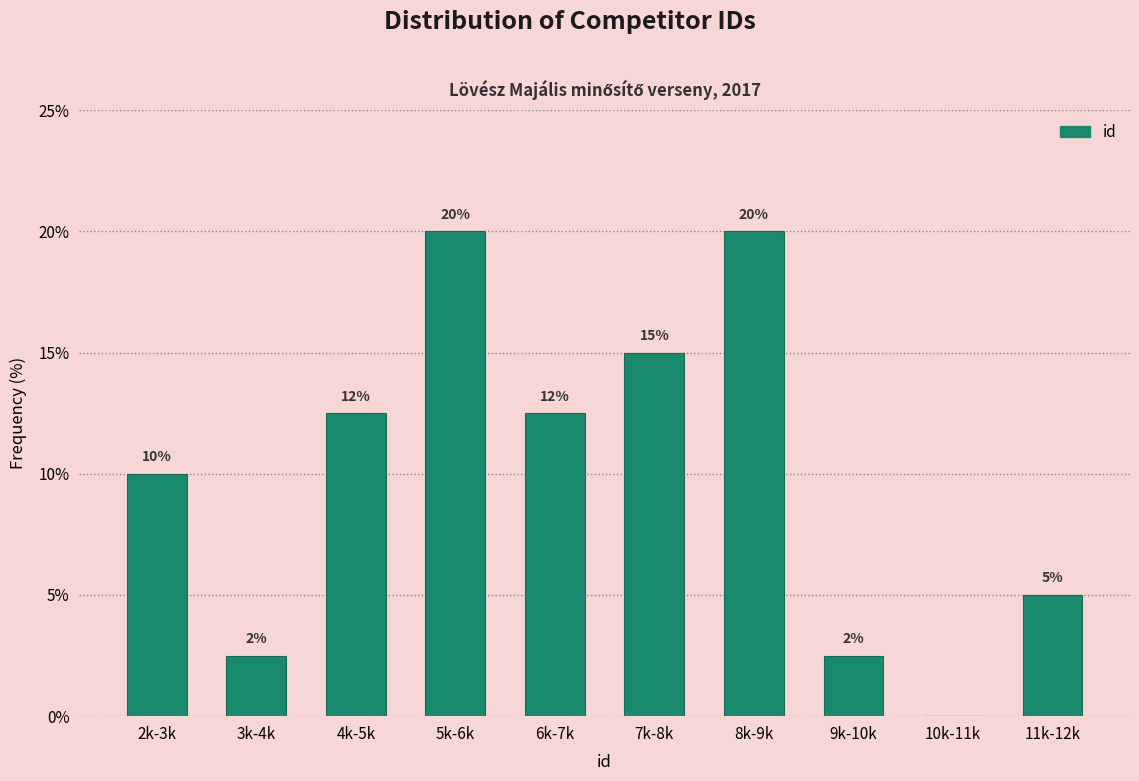

What is the sum of the values at 10k-11k and 8k-9k?

20.0